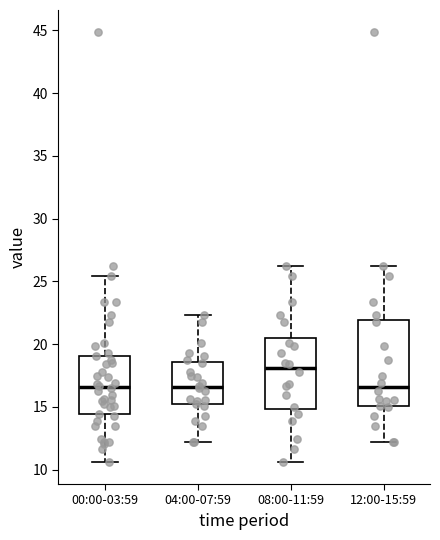

Where is the lower edge of the box for 12:00-15:59 on the y-axis? The values are not printed on the chart, so give them approximately, as read against the axis.

15.0